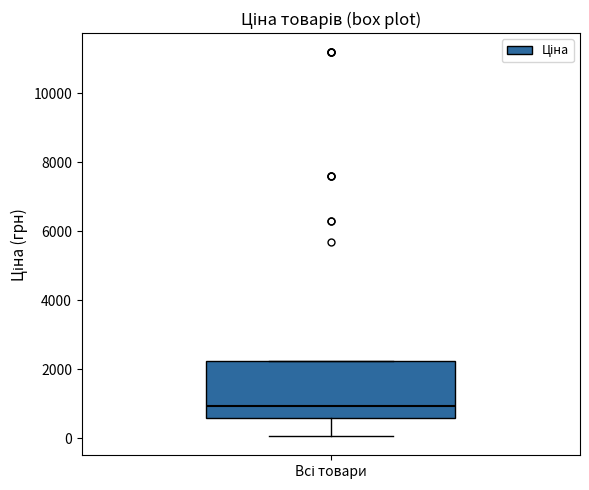

Where is the upper edge of the box for Всі товари on the y-axis? The values are not printed on the chart, so give them approximately, as read against the axis.

2200